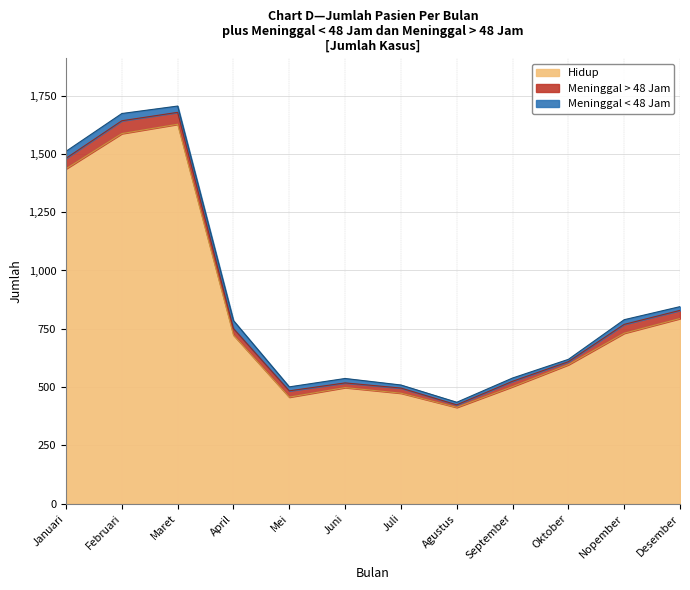

Which series has the largest range (max minus min)?

Hidup